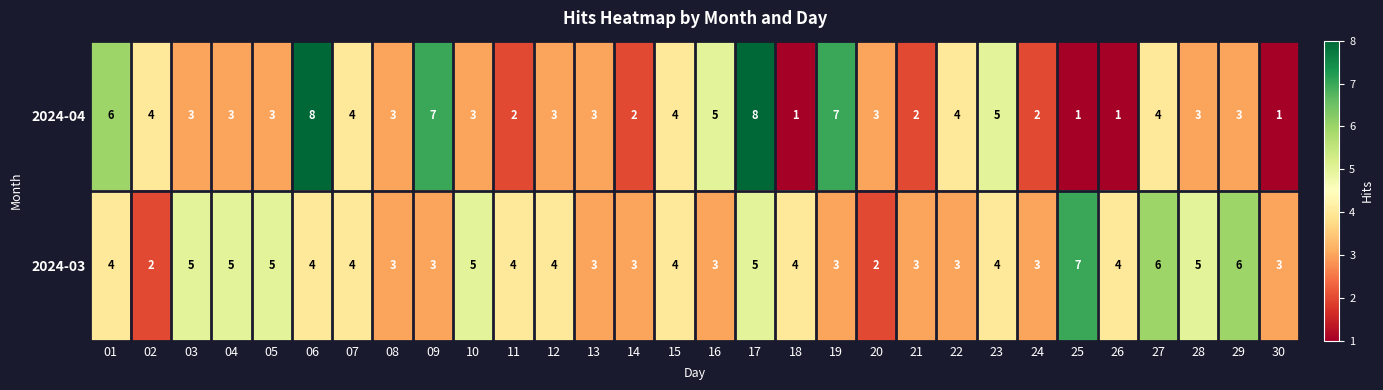

How many series are shown in this chart?

2